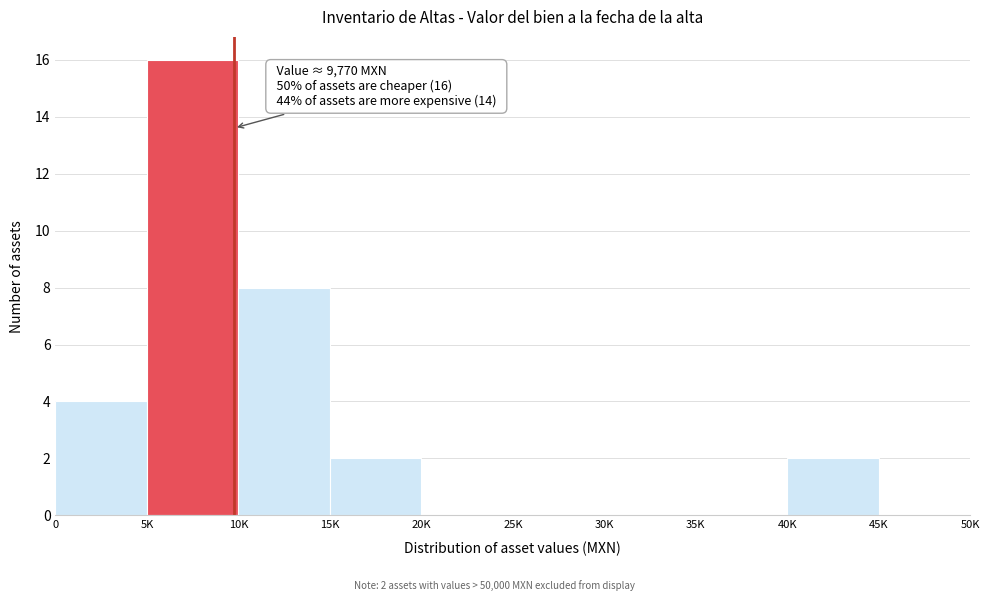

Reading left to right, list all the values displayed in this chart.

0=4	5K=16	10K=8	15K=2	20K=0	25K=0	30K=0	35K=0	40K=2	45K=0